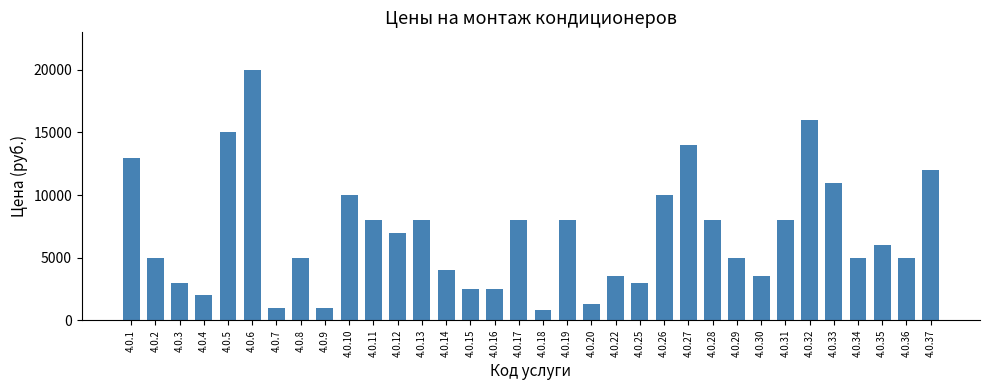

Which category has the lowest value across all series?

4.0.18